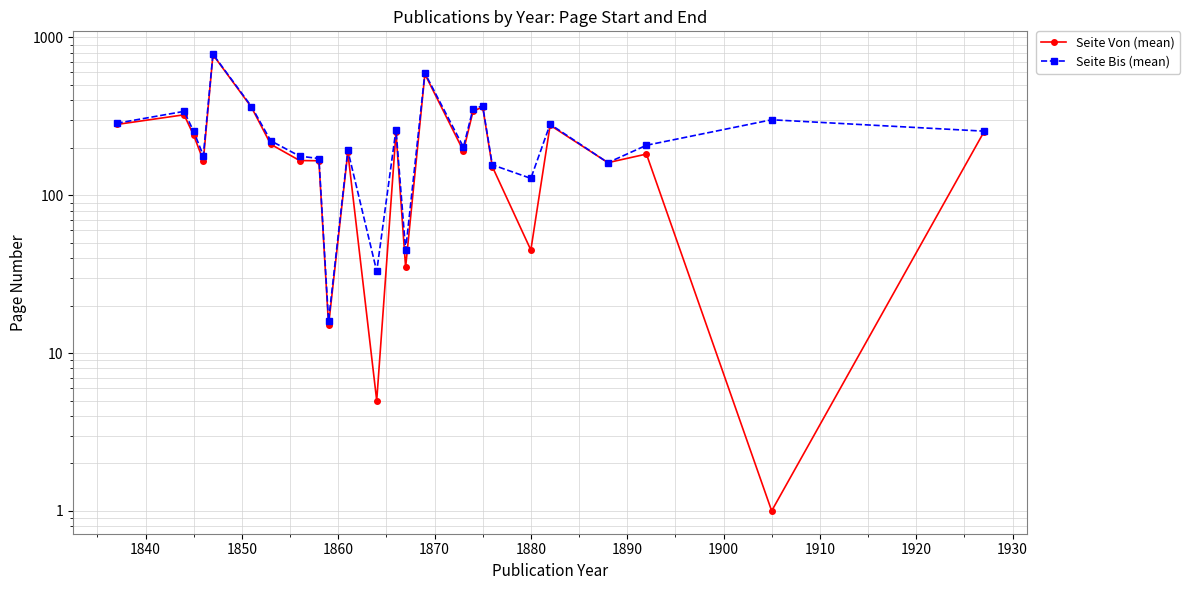

Reading left to right, transcribe all the data shown in this chart.

Seite Von (mean): 281.0	323.7	240.0	166.0	778.0	361.0	210.5	166.0	165.5	15.0	187.0	5.0	250.0	35.0	586.0	191.0	341.0	363.0	152.0	45.0	278.0	161.0	182.5	1.0	250.0
Seite Bis (mean): 286.0	340.3	254.0	178.3	784.0	365.0	221.5	177.0	171.0	16.0	192.5	33.0	261.0	45.0	595.0	202.0	354.0	368.0	156.0	128.0	282.0	161.0	207.5	301.0	255.0